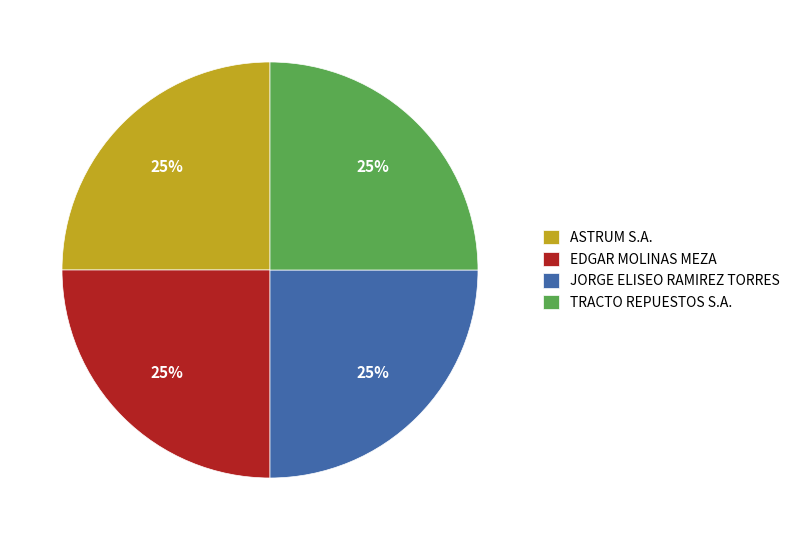

True or false: ASTRUM S.A. accounts for 37% of the total.

False